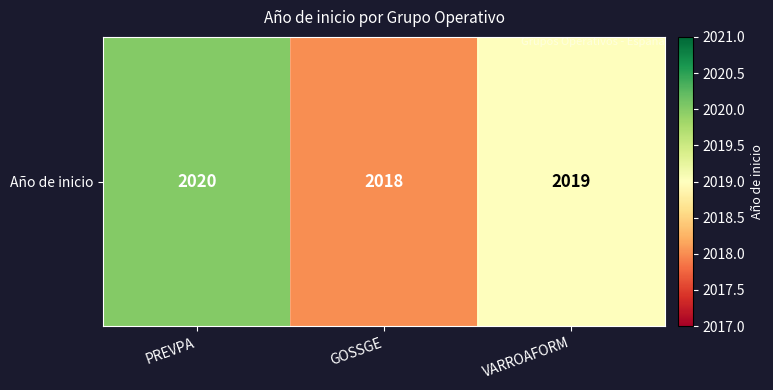

The chart shows a value of 2019 at VARROAFORM. True or false?

True